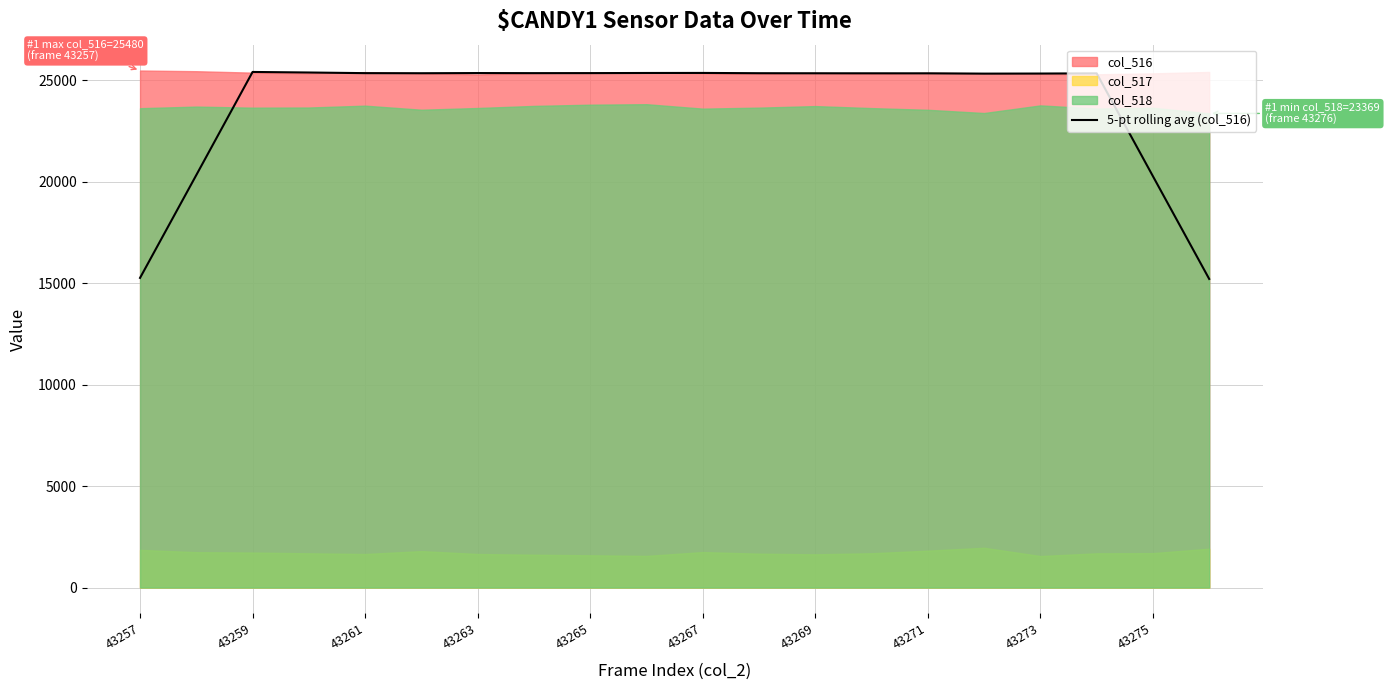

True or false: 5-pt rolling avg (col_516) has a value of 12389.8 at 43267.

False